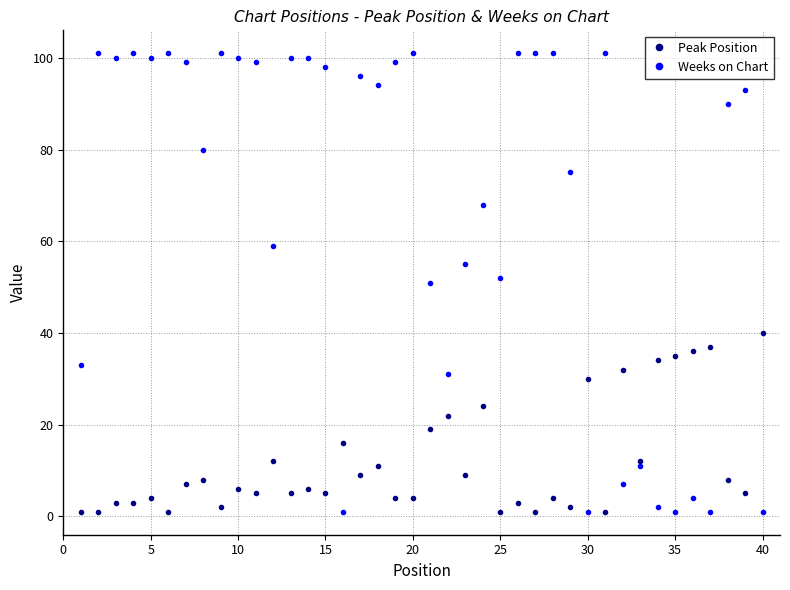

Rank the series by their average value, from highest to lowest.

Weeks on Chart, Peak Position